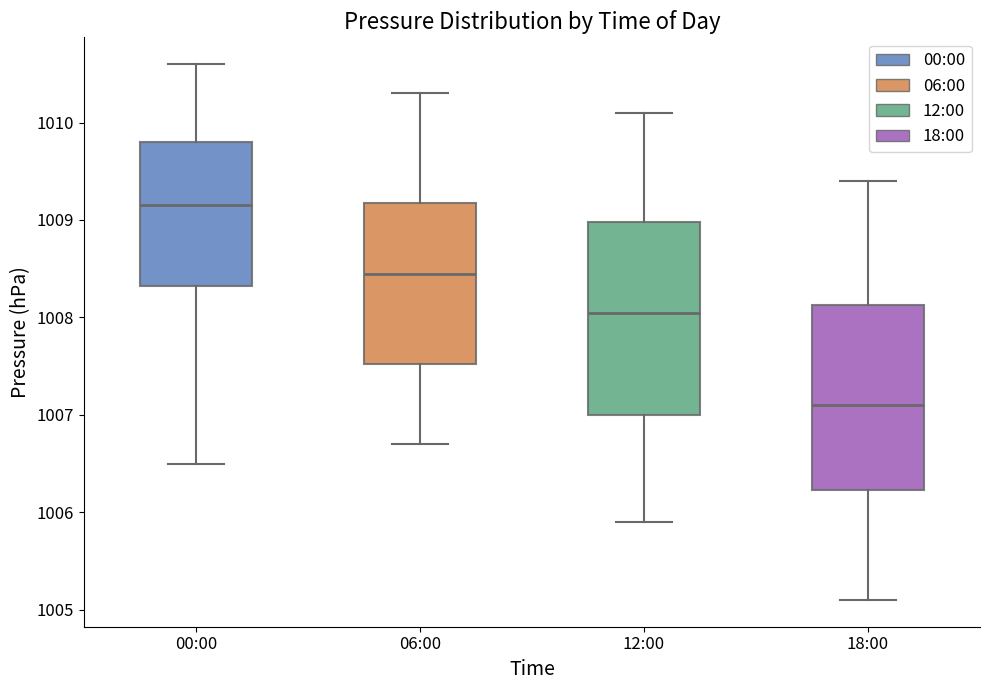

Reading left to right, read every box against the y-axis: the position of its median line, the range the box covers, and the ends of its whiskers. The values are not printed on the chart, so give them approximately, as read against the axis.

00:00: median 1009.2, box 1008.3 to 1009.8, whiskers 1006.5 to 1010.6
06:00: median 1008.5, box 1007.5 to 1009.2, whiskers 1006.7 to 1010.3
12:00: median 1008.1, box 1007.0 to 1009.0, whiskers 1005.9 to 1010.1
18:00: median 1007.1, box 1006.2 to 1008.1, whiskers 1005.1 to 1009.4